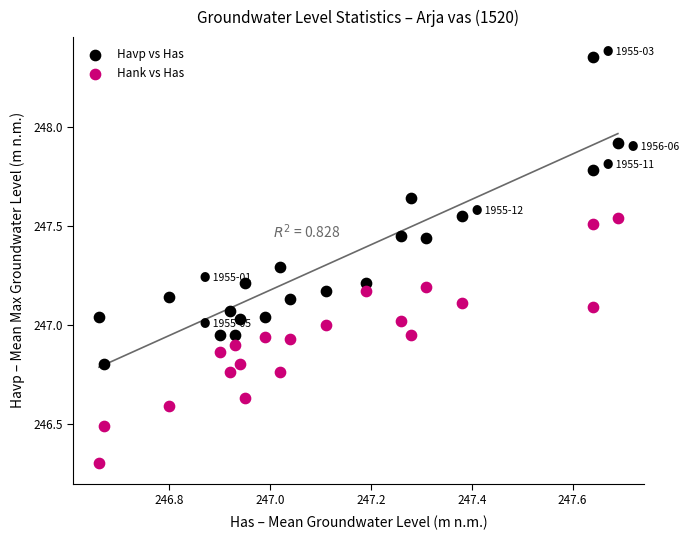

Which series reaches the minimum Y coordinate?

Hank vs Has